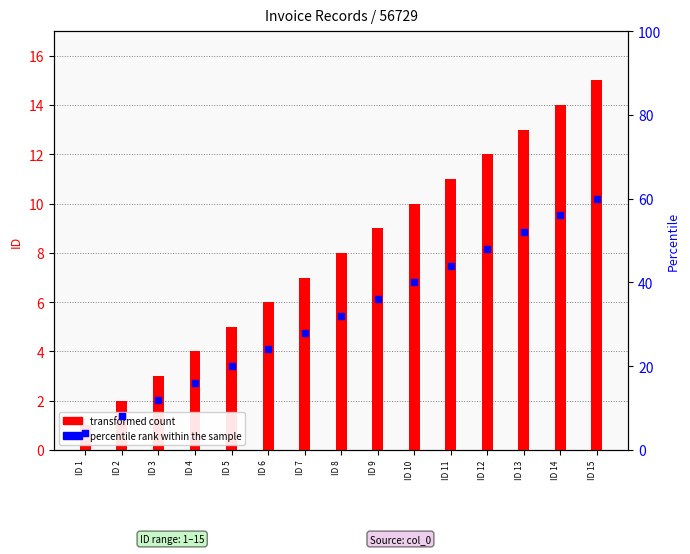

Is the value of transformed count at ID 9 greater than the value of percentile rank within the sample at ID 13?

No